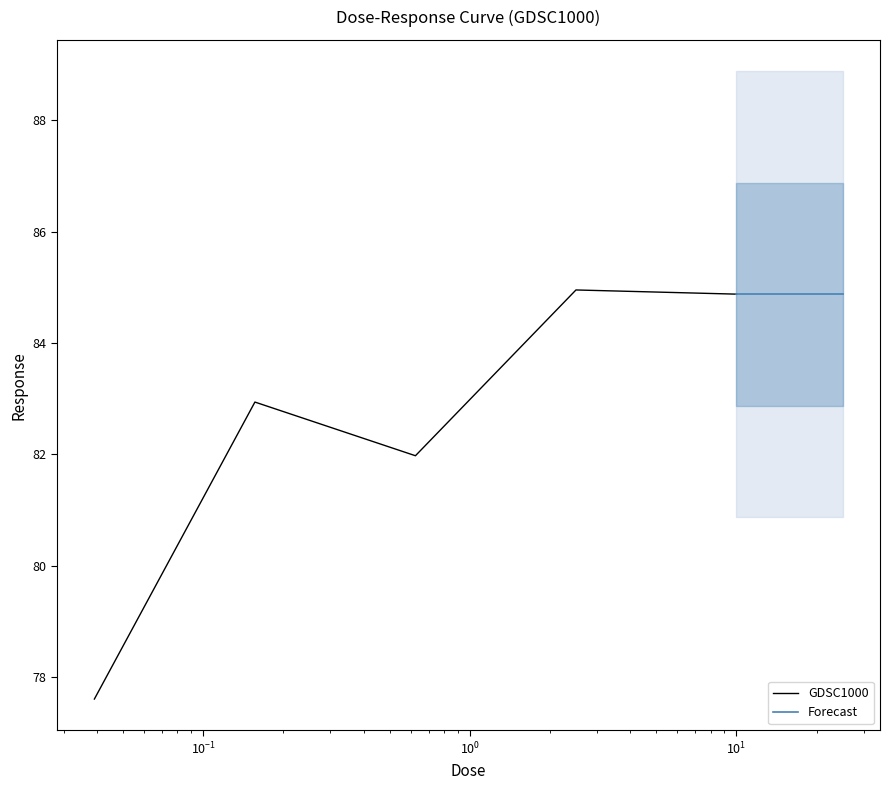

How many interior local valleys (lower than both neighbors) does the data have?

1